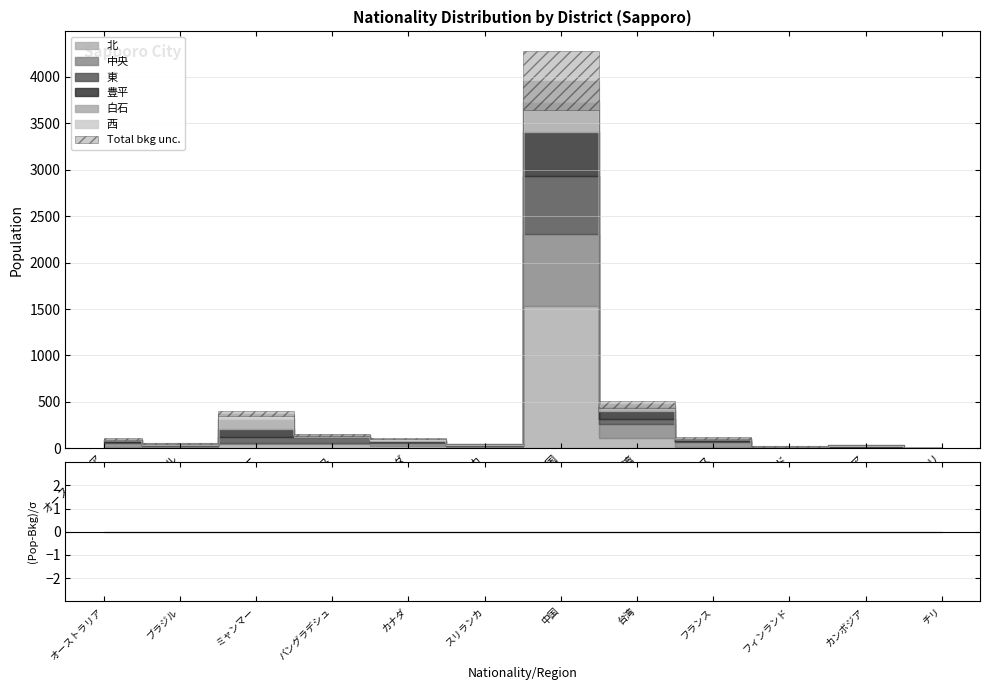

What is the sum of all 北 values?

1838